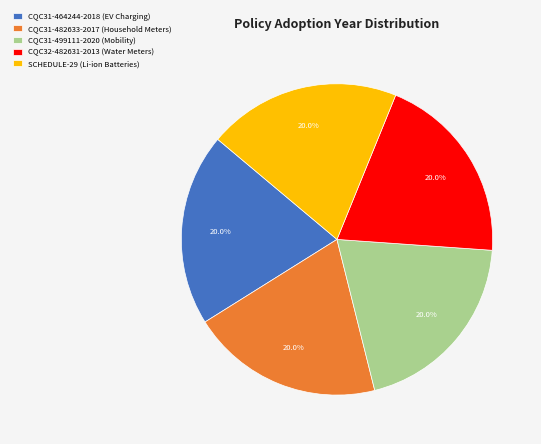

What percentage is NOT represented by SCHEDULE-29 (Li-ion Batteries)?

80.0%